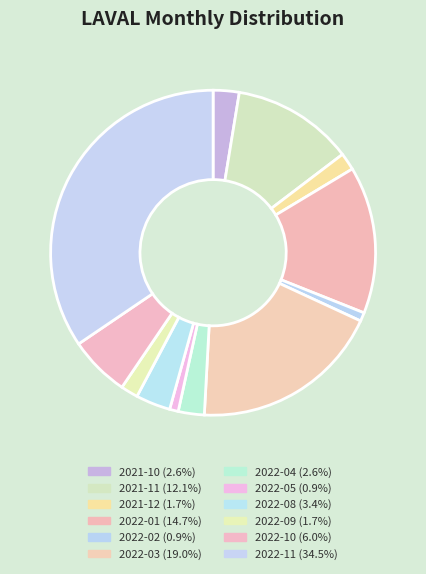

To the nearest percent, what portion does 2022-04 represent?

3%